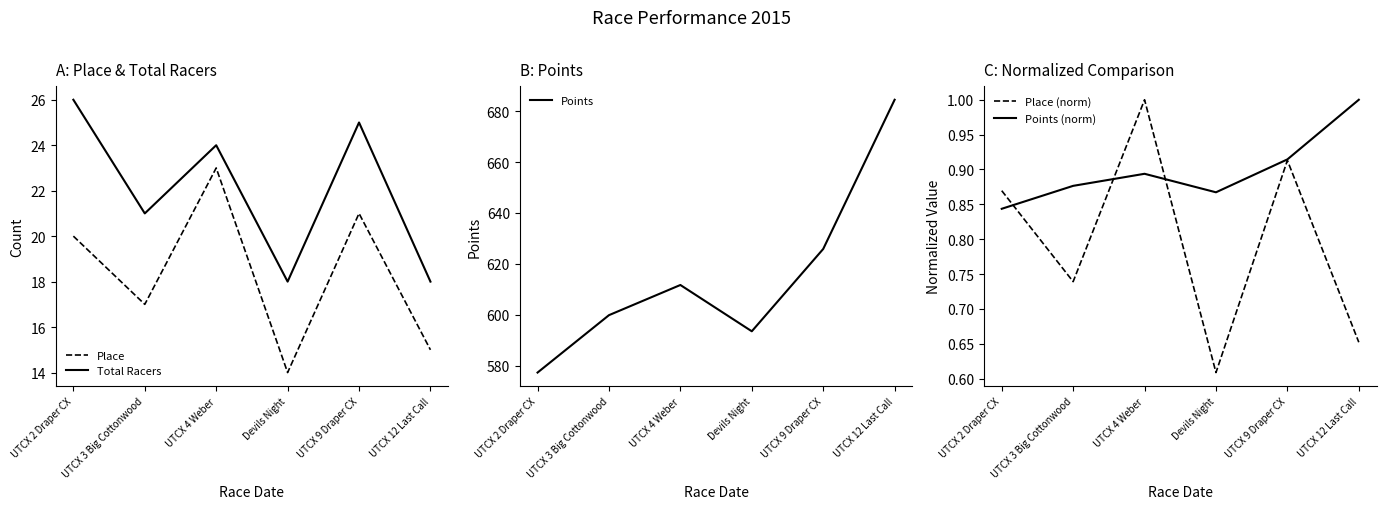

Which category has the lowest value in the Place (norm) series?

Devils Night